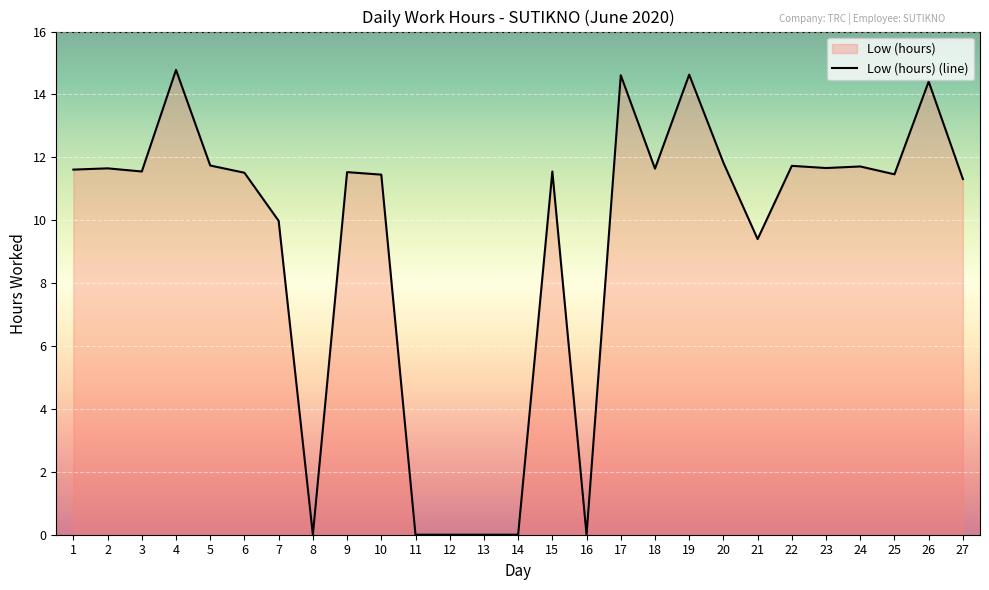

What is the ratio of the value at 1 to the value at 21?

1.2